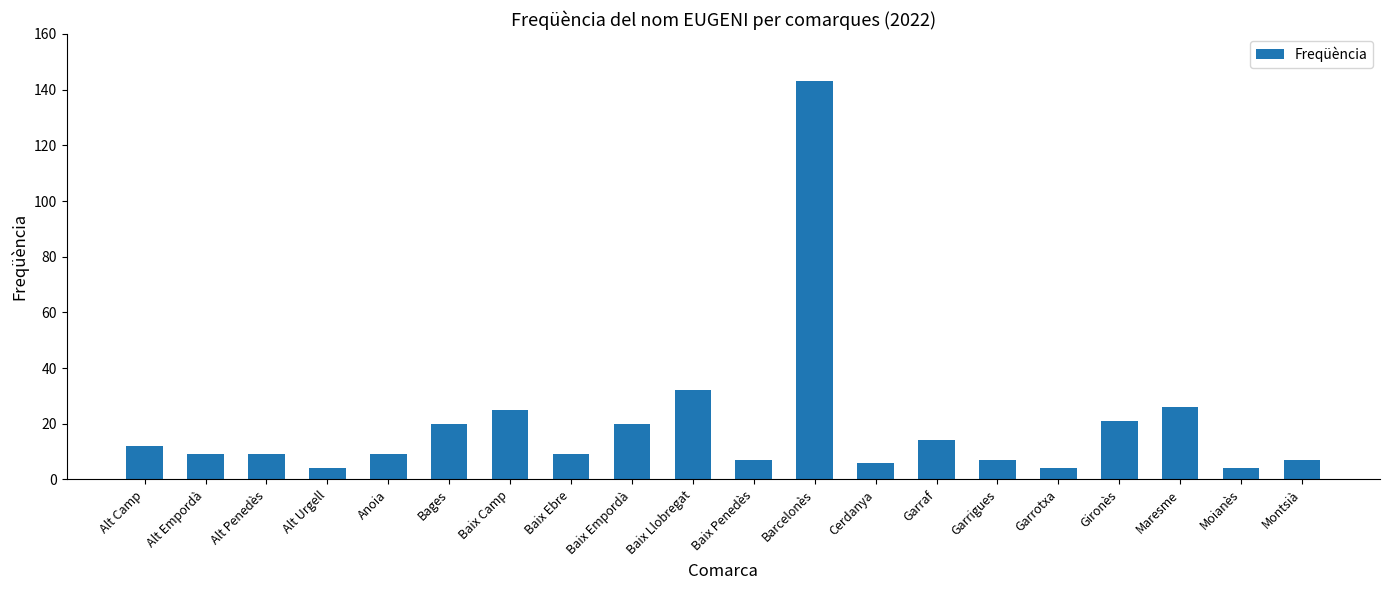

Are the bars horizontal?

No